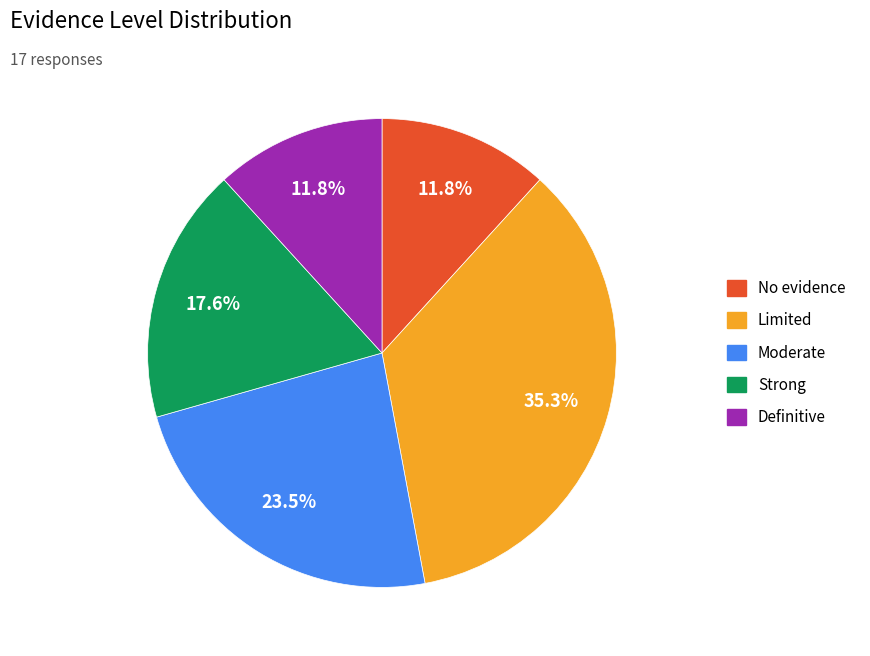

The Limited slice represents 35% of the pie. True or false?

True